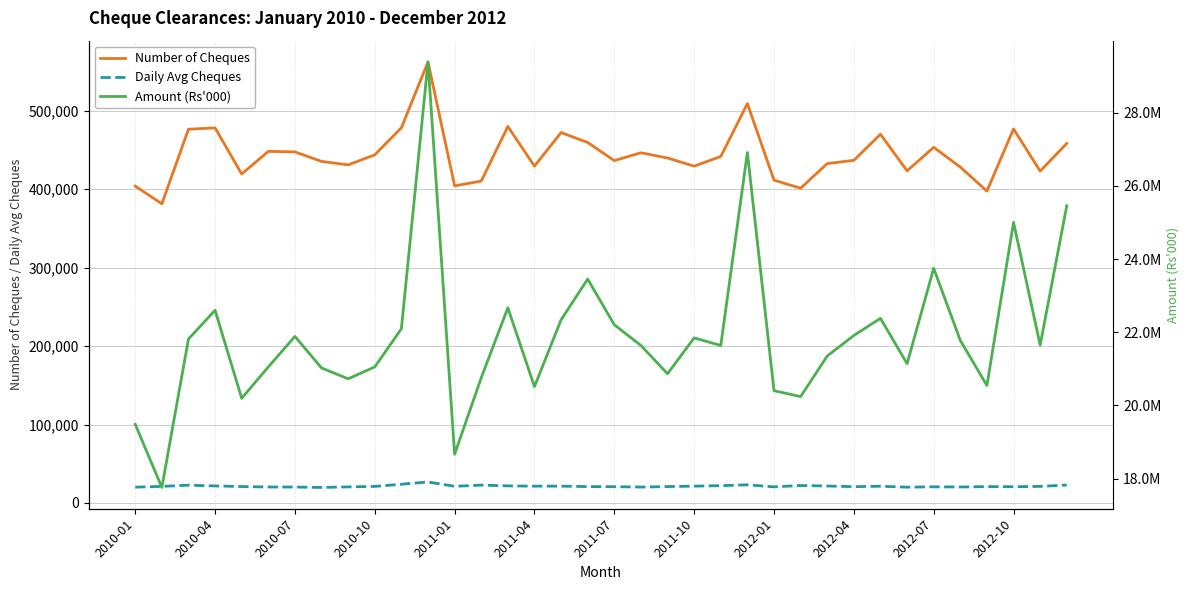

Is it true that Number of Cheques equals 411557 at 2012-01?

True